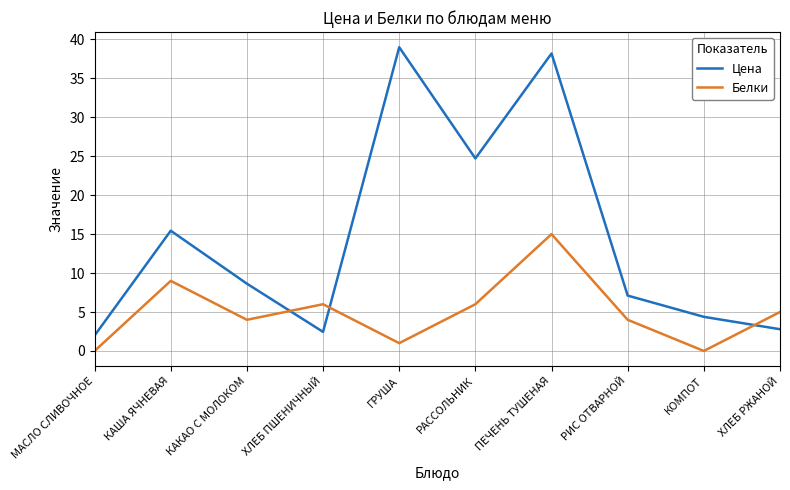

How many values in the Белки series are below 5?

5